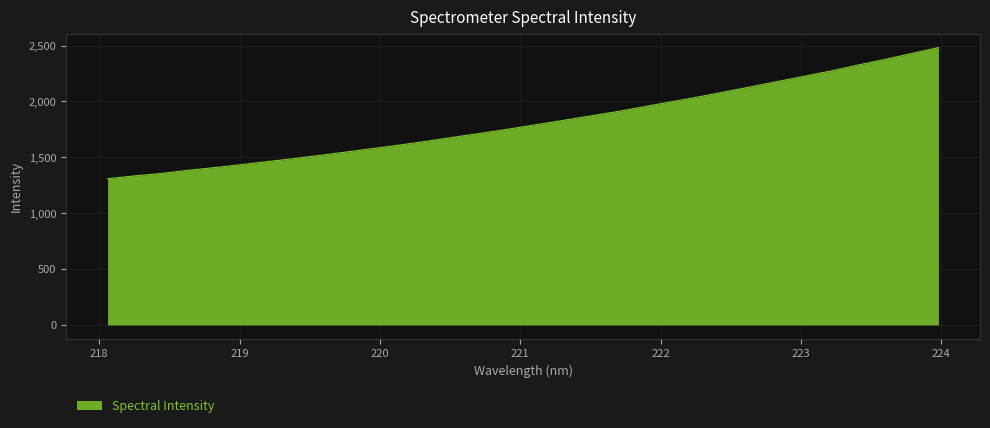

What is the difference between the maximum and minimum values?

1173.6